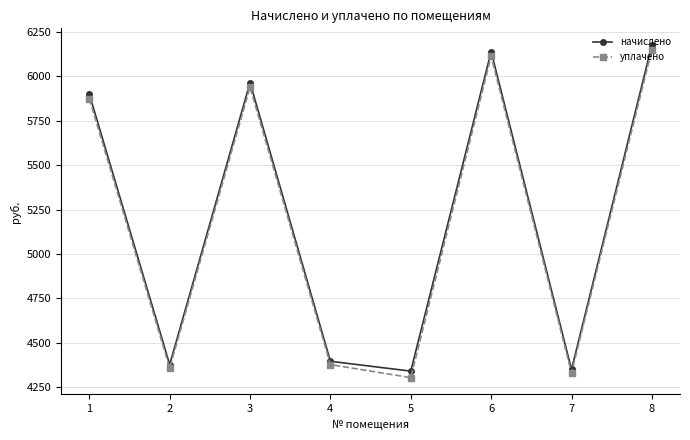

The value of уплачено at 3 is 5940.0. True or false?

True